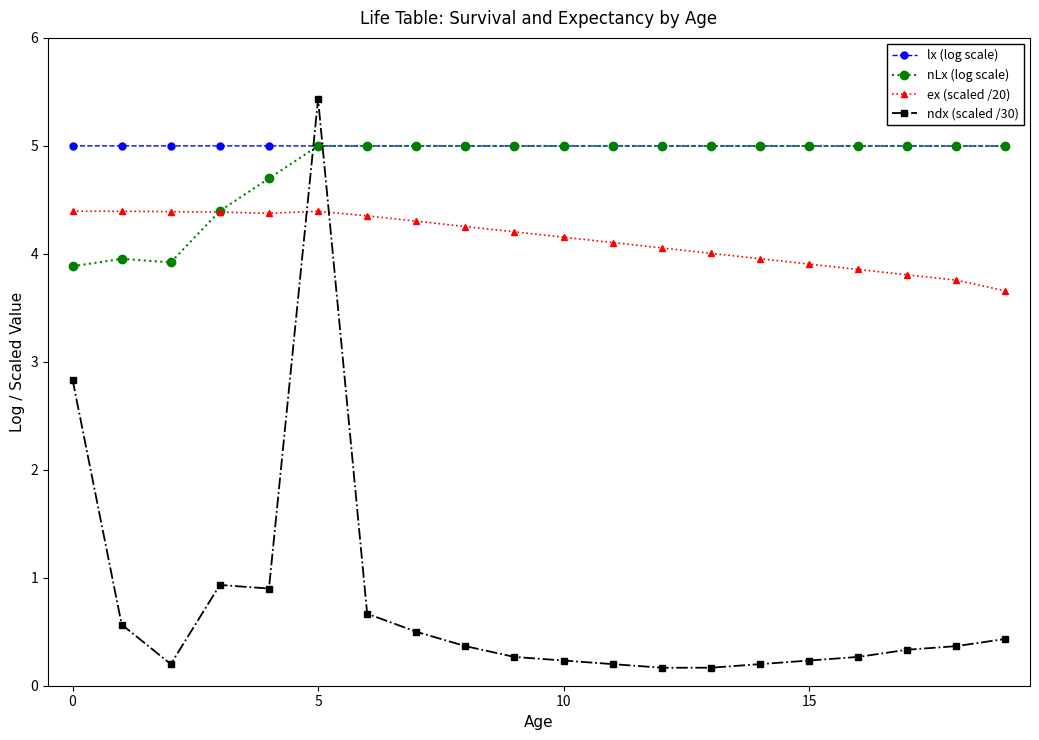

What is the value of the ex (scaled /20) point at the 12th from the left?

4.1